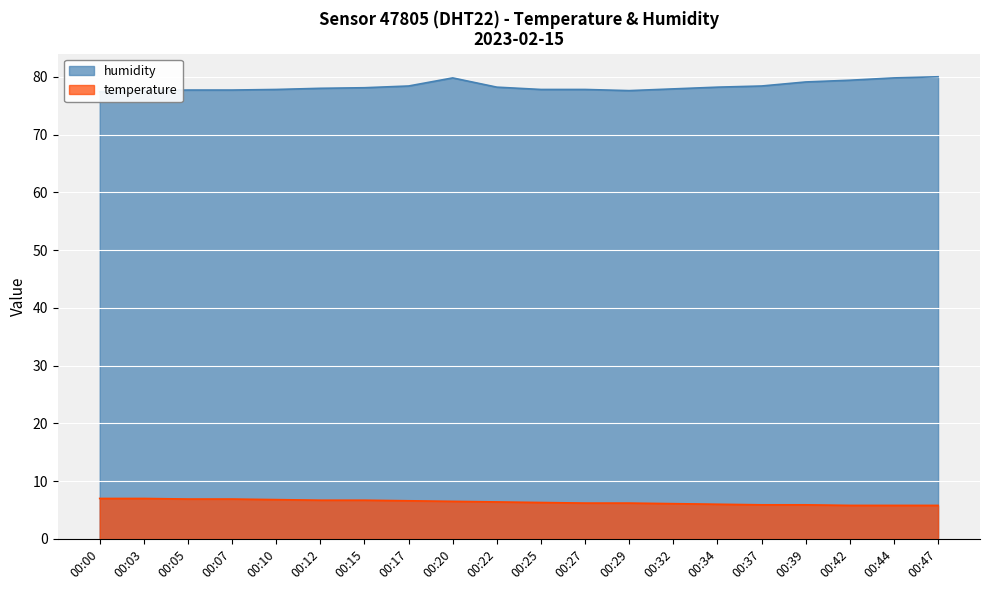

What is the value of the temperature point at the 17th from the left?

5.9